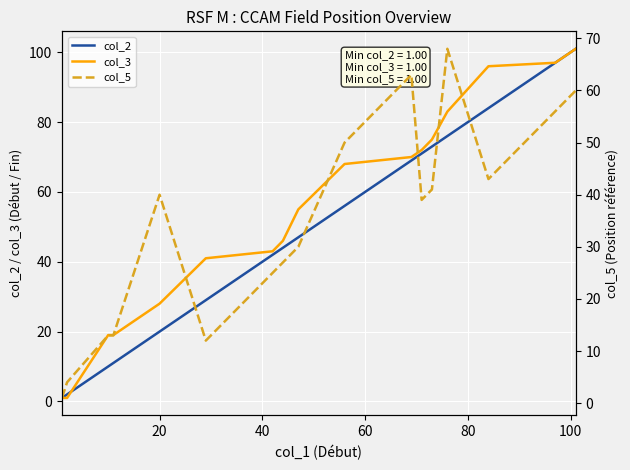

How many lines are shown in the chart?

3